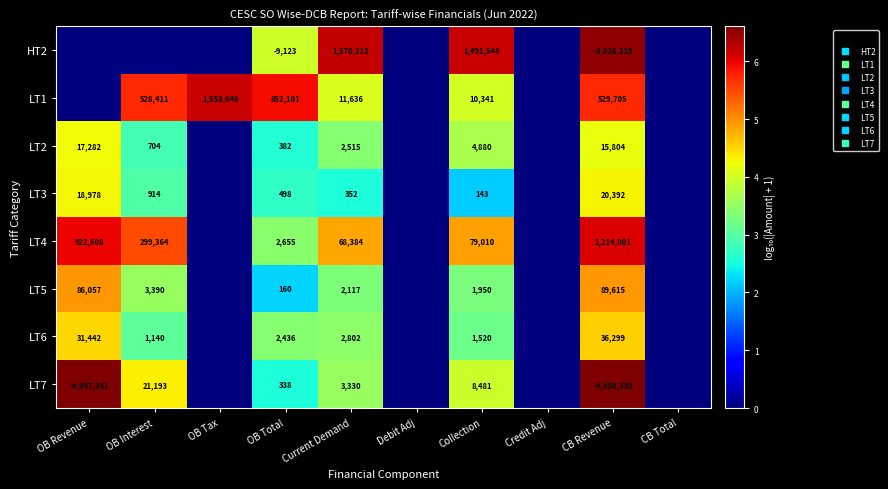

At how many categories does at least one series exceed 6?

5